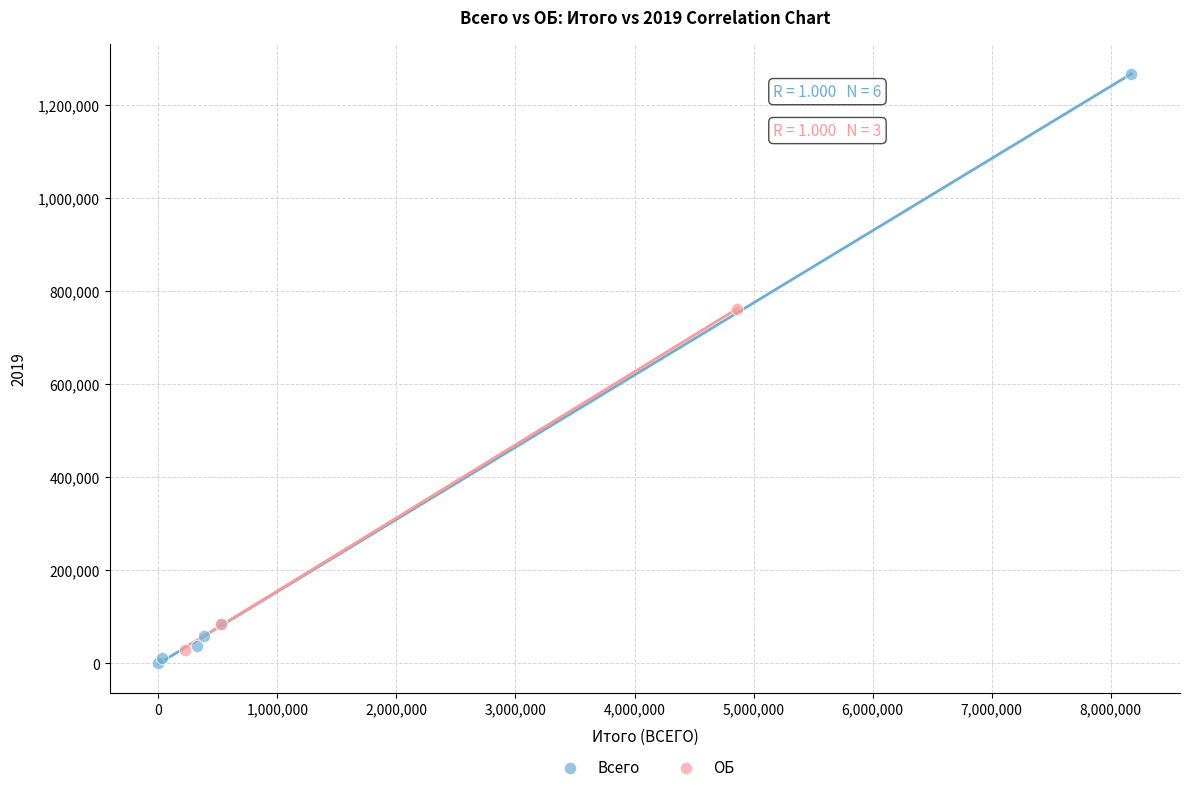

Which series reaches the maximum Y coordinate?

Всего